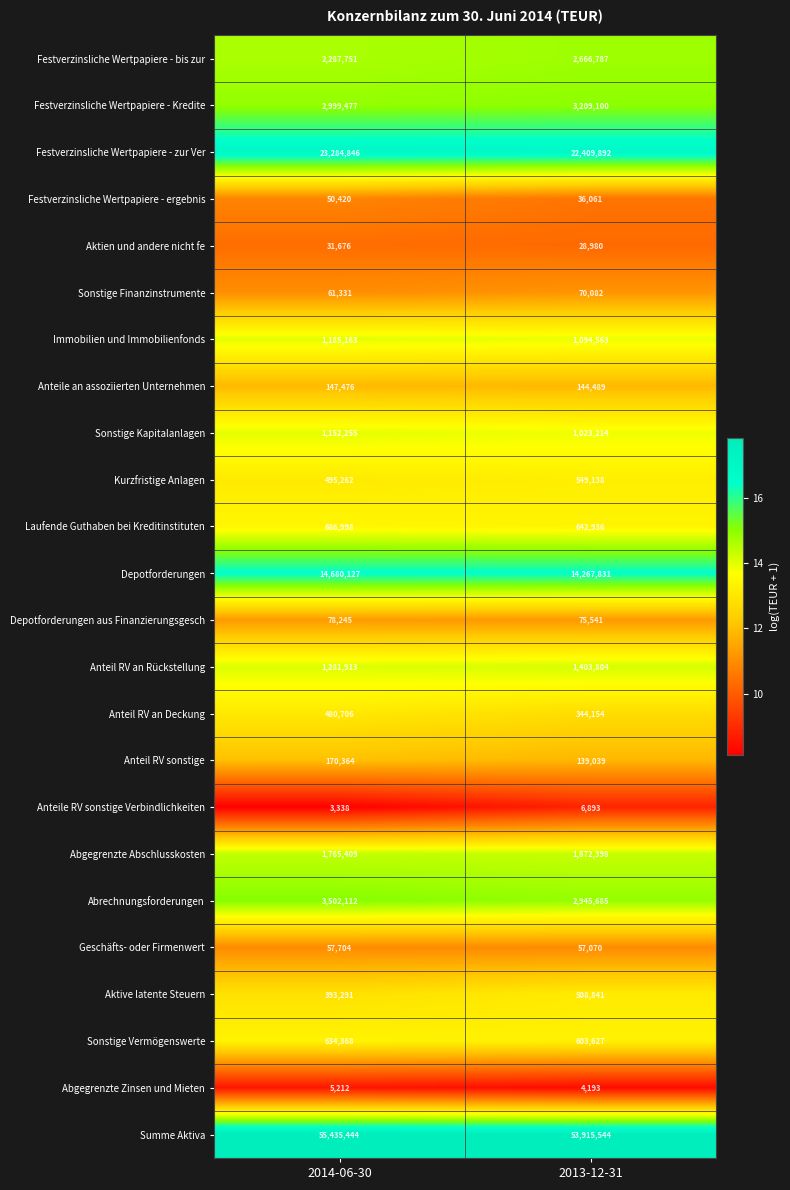

List the series in order of their peak value, lowest first.

Abgegrenzte Zinsen und Mieten, Anteile RV sonstige Verbindlichkeiten, Aktien und andere nicht fe, Festverzinsliche Wertpapiere - ergebnis, Geschäfts- oder Firmenwert, Sonstige Finanzinstrumente, Depotforderungen aus Finanzierungsgesch, Anteile an assoziierten Unternehmen, Anteil RV sonstige, Anteil RV an Deckung, Aktive latente Steuern, Kurzfristige Anlagen, Sonstige Vermögenswerte, Laufende Guthaben bei Kreditinstituten, Sonstige Kapitalanlagen, Immobilien und Immobilienfonds, Anteil RV an Rückstellung, Abgegrenzte Abschlusskosten, Festverzinsliche Wertpapiere - bis zur, Festverzinsliche Wertpapiere - Kredite, Abrechnungsforderungen, Depotforderungen, Festverzinsliche Wertpapiere - zur Ver, Summe Aktiva